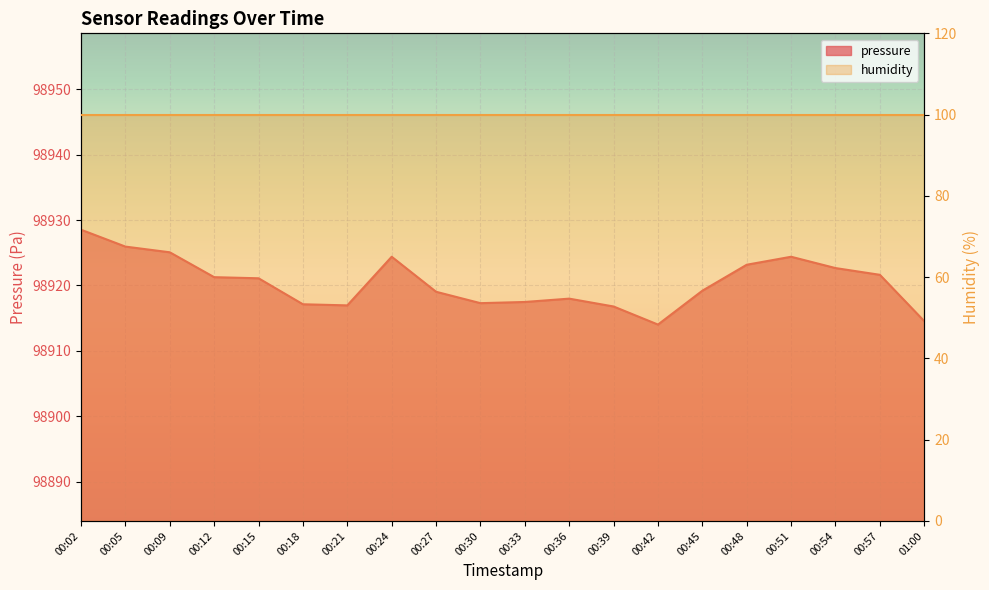

Between 00:39 and 00:21, which is larger?

00:21